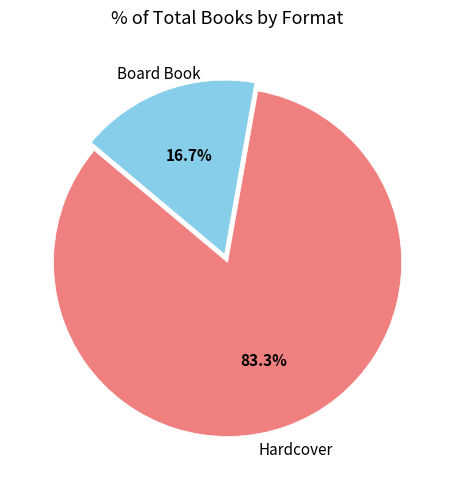

Does any single category account for the majority?

Yes